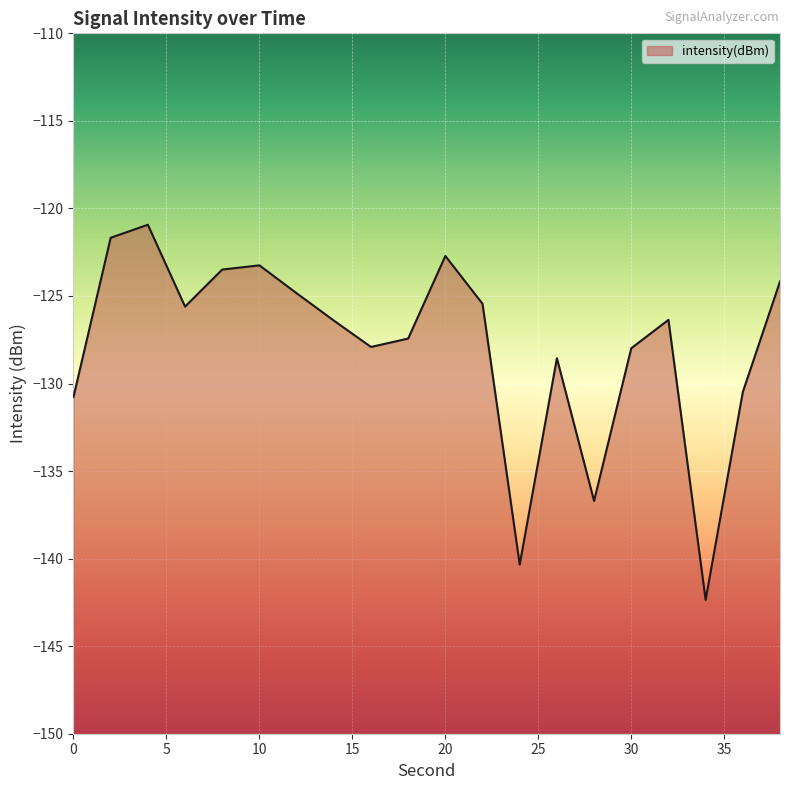

Rank the categories by value from highest to lowest.

4, 2, 20, 10, 8, 38, 12, 22, 6, 32, 14, 18, 16, 30, 26, 36, 0, 28, 24, 34